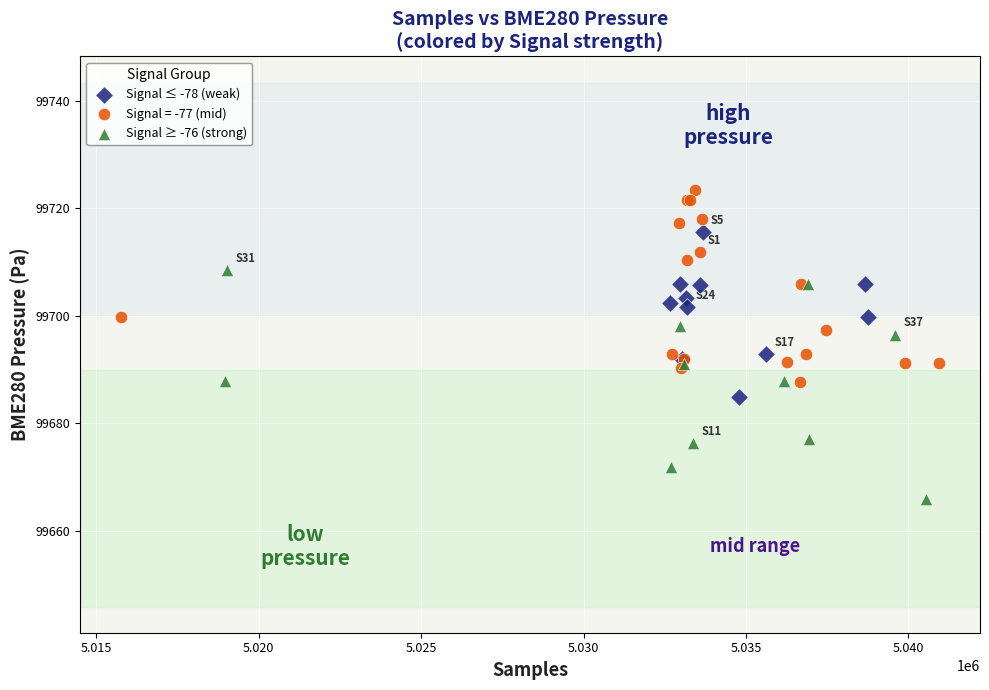

Which series reaches the maximum Y coordinate?

Signal = -77 (mid)